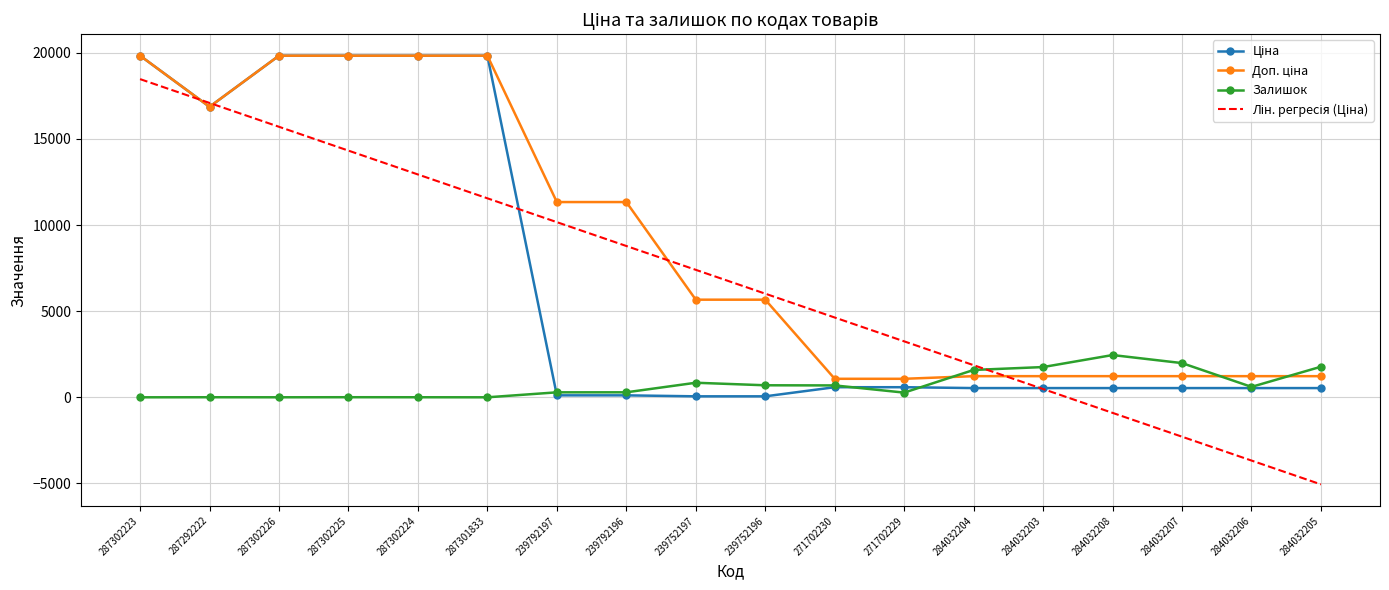

What is the spread (max minus min) of values at 239792196?

11220.7